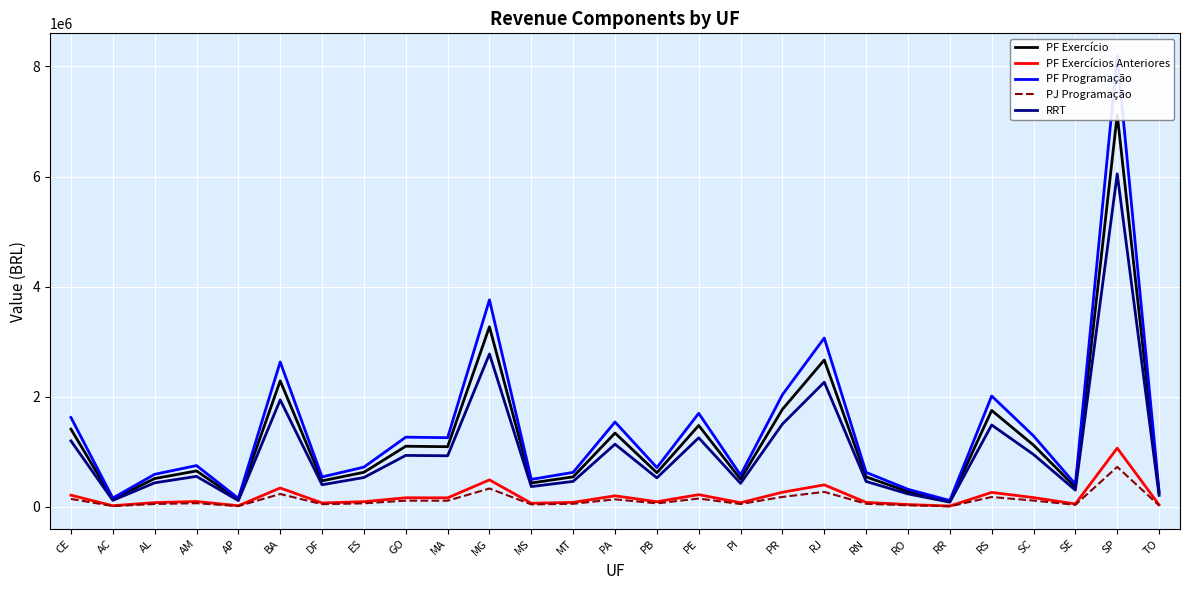

True or false: PF Exercício and PF Exercícios Anteriores intersect in this chart.

False